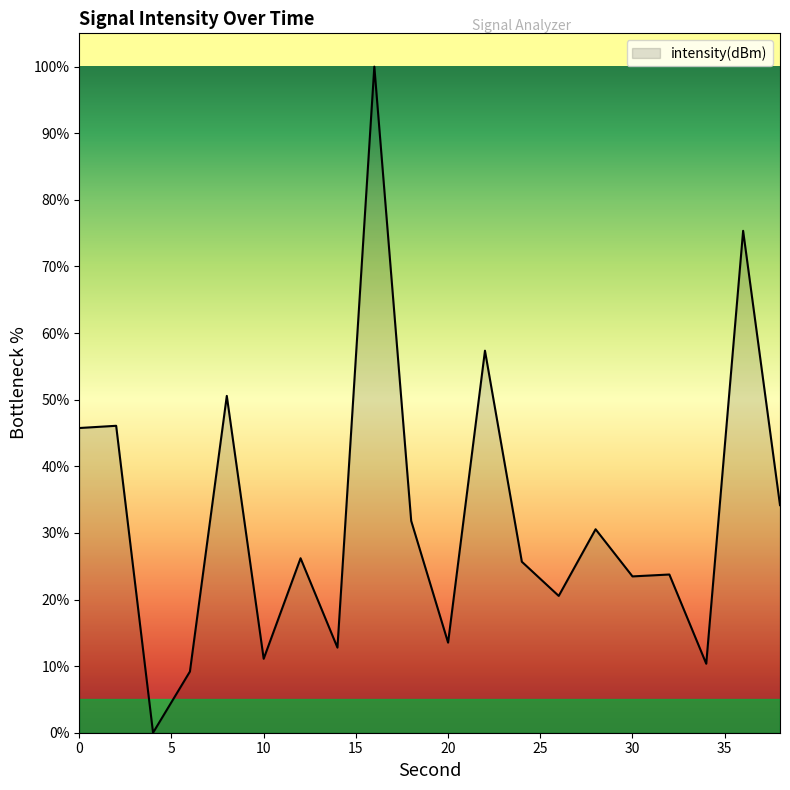

What is the greatest value displayed?

100.0